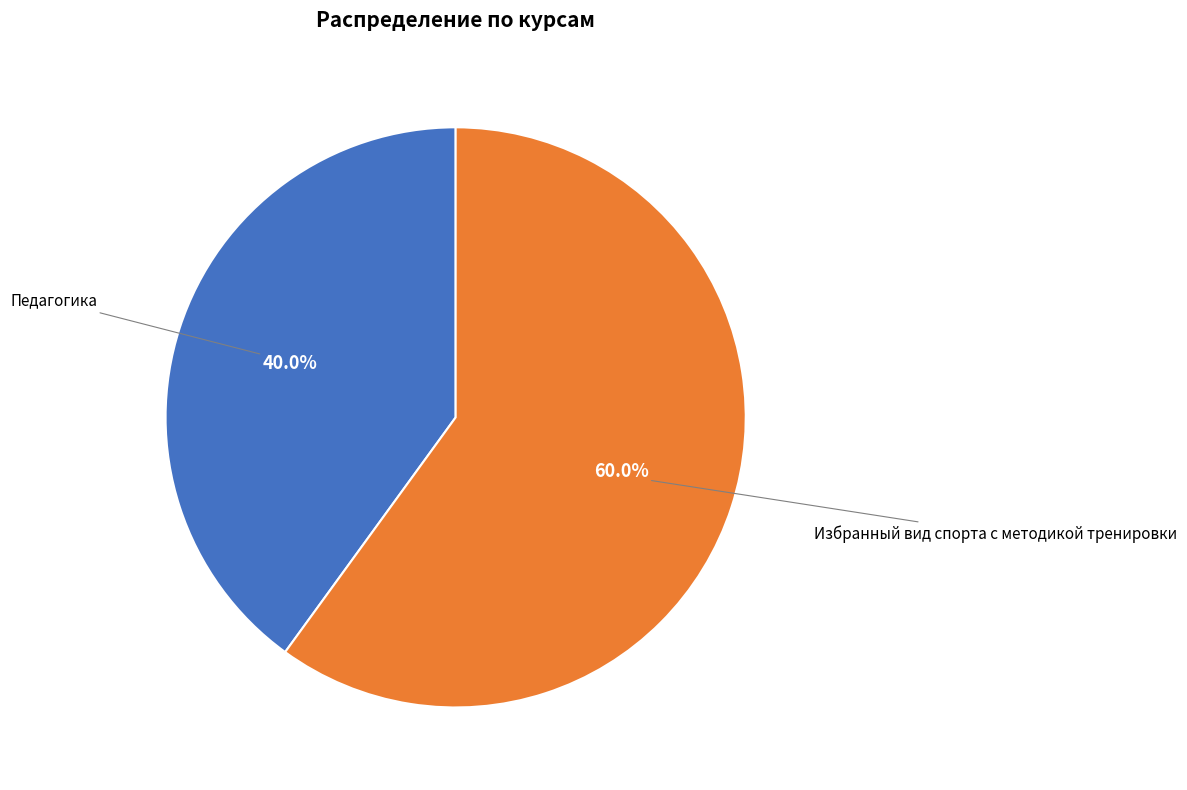

Does any single category account for the majority?

Yes